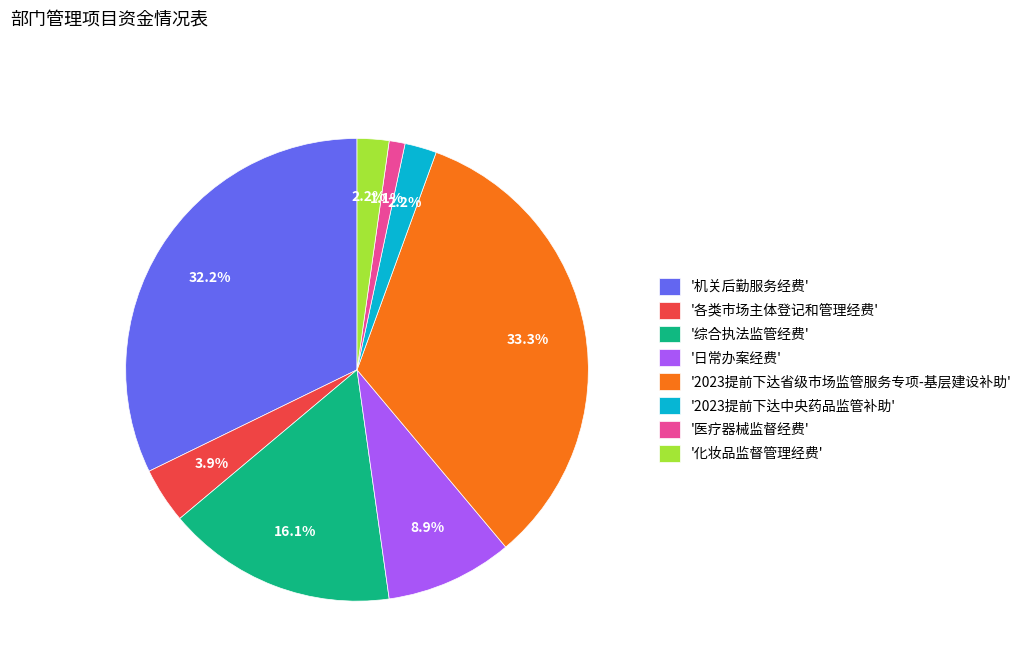

Do '医疗器械监督经费' and '2023提前下达中央药品监管补助' together represent more than half of the pie?

No